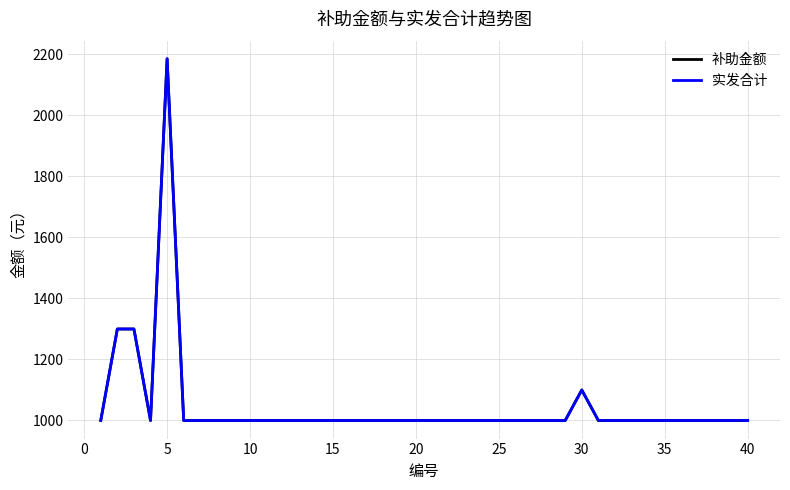

In 补助金额, how many points are lower than both neighbors (excluding endpoints)?

1